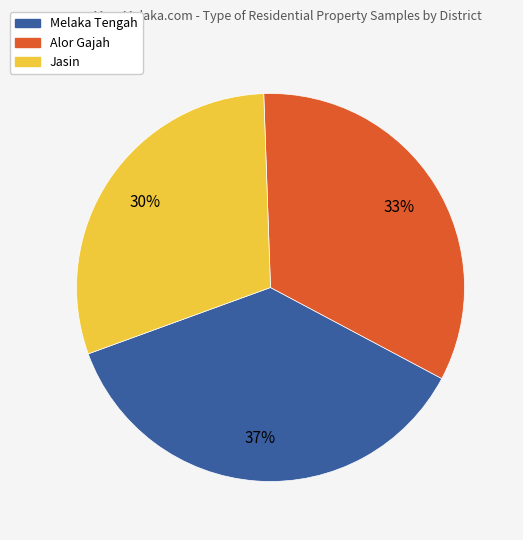

Is there a majority slice in this chart?

No